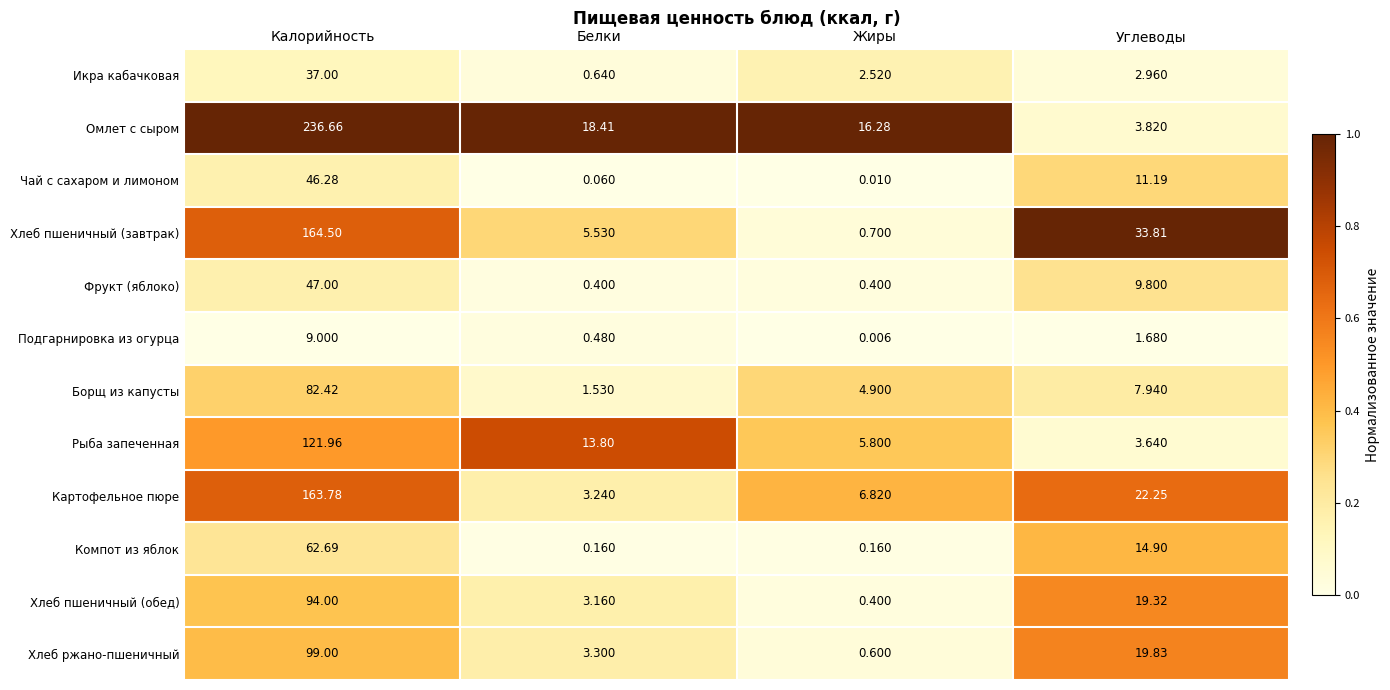

Which series has the widest spread of values?

Омлет с сыром